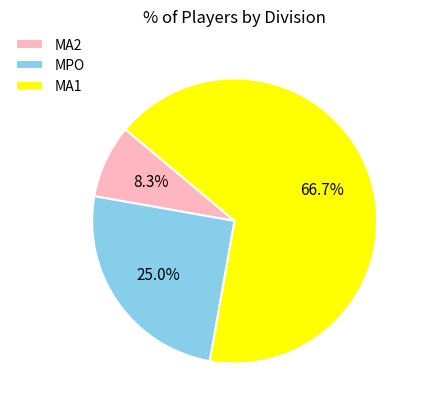

Is the sum of MA2 and MA1 greater than half?

Yes